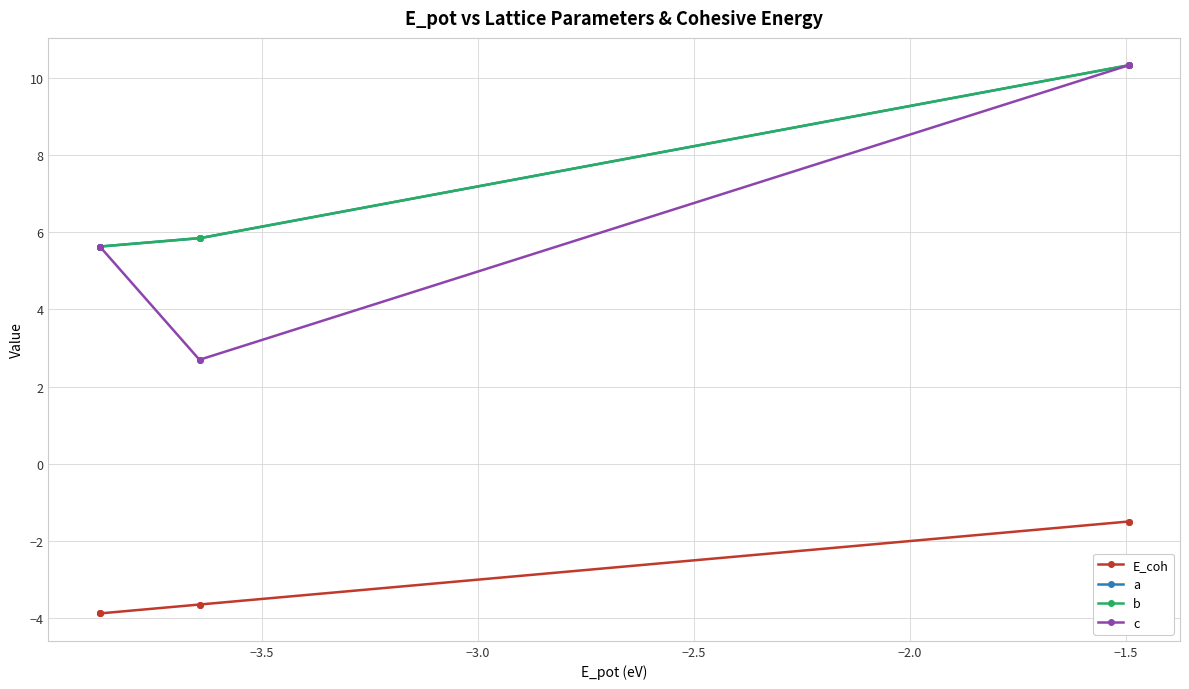

What is the minimum value shown in the chart?

-3.9